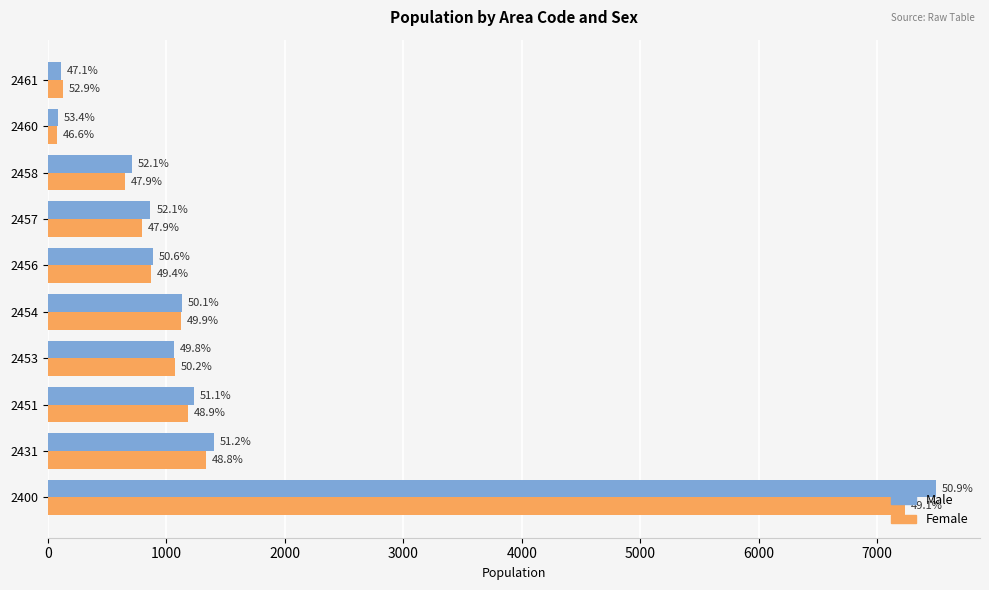

Reading right to left, what are all the values shown in this chart?

Male: 113	87	708	867	890	1130	1064	1232	1401	7492
Female: 127	76	651	796	869	1127	1074	1181	1336	7237